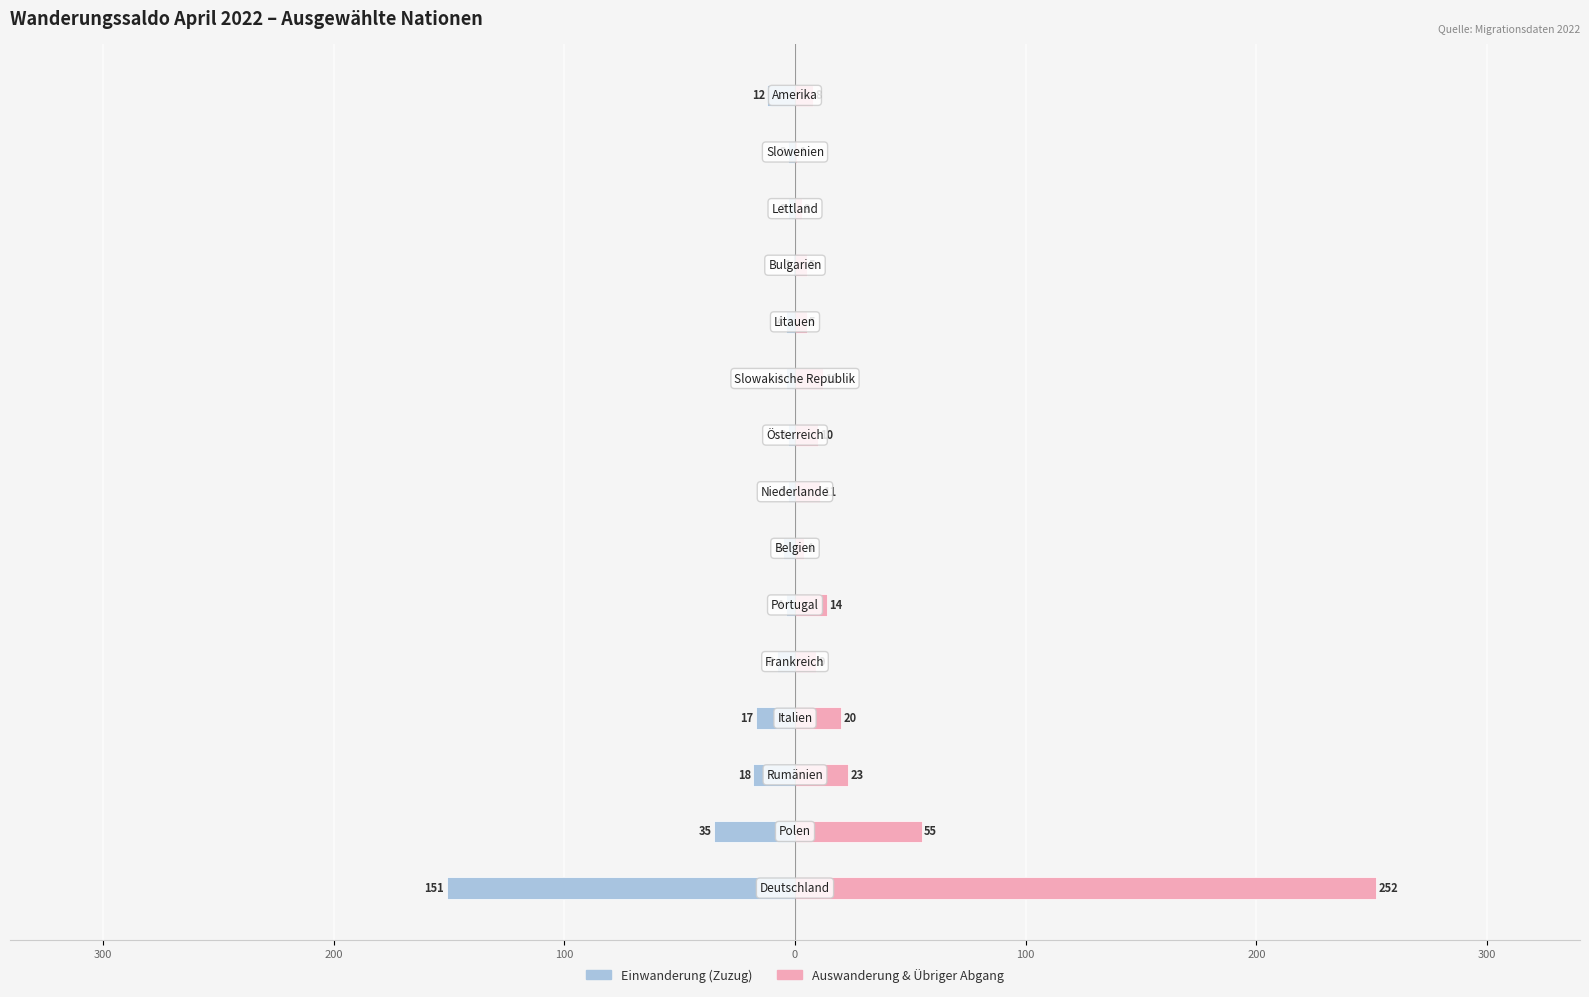

The value of Auswanderung & Abgang at 13 is 2. True or false?

False